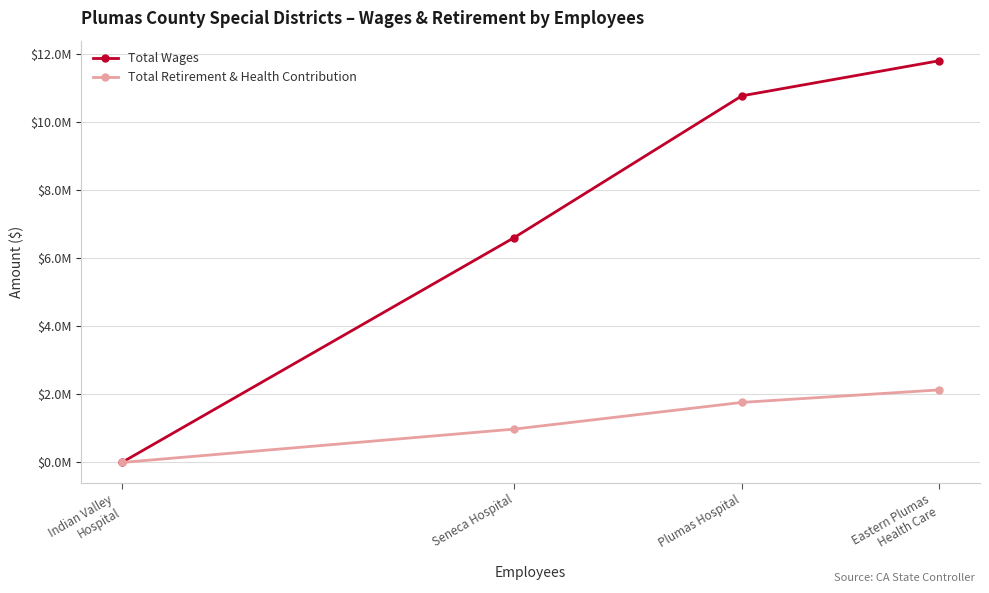

Is the value of Total Wages at Plumas Hospital greater than the value of Total Retirement & Health Contribution at Eastern Plumas
Health Care?

Yes